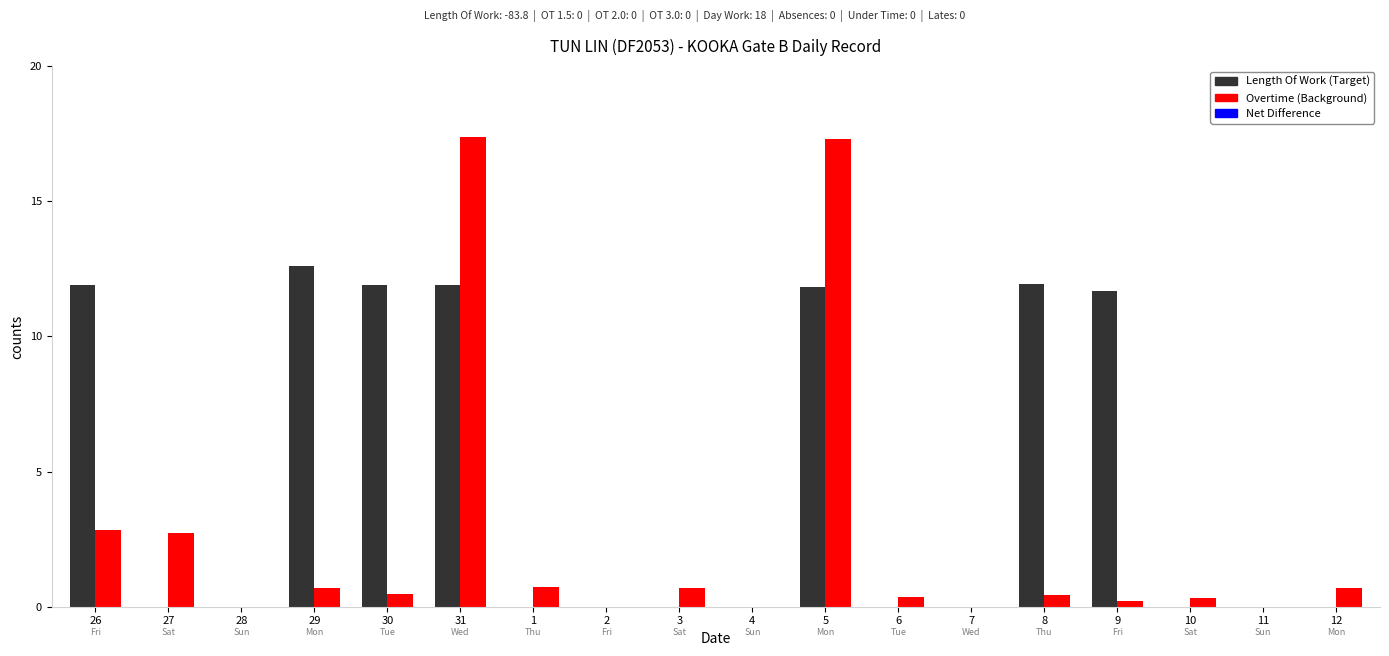

What is the maximum value for Overtime (Background)?

17.4